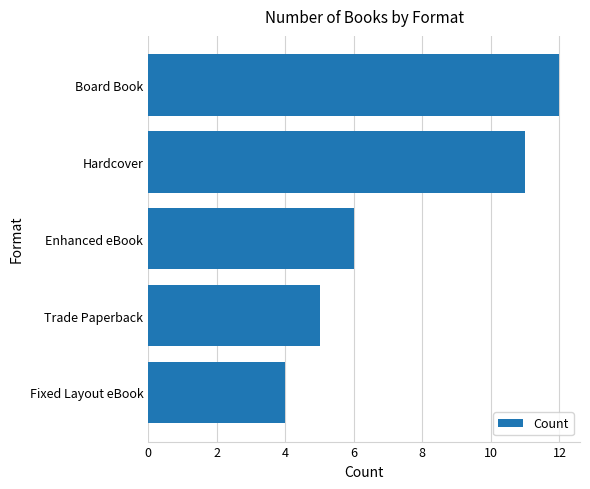

Between Trade Paperback and Fixed Layout eBook, which is larger?

Trade Paperback